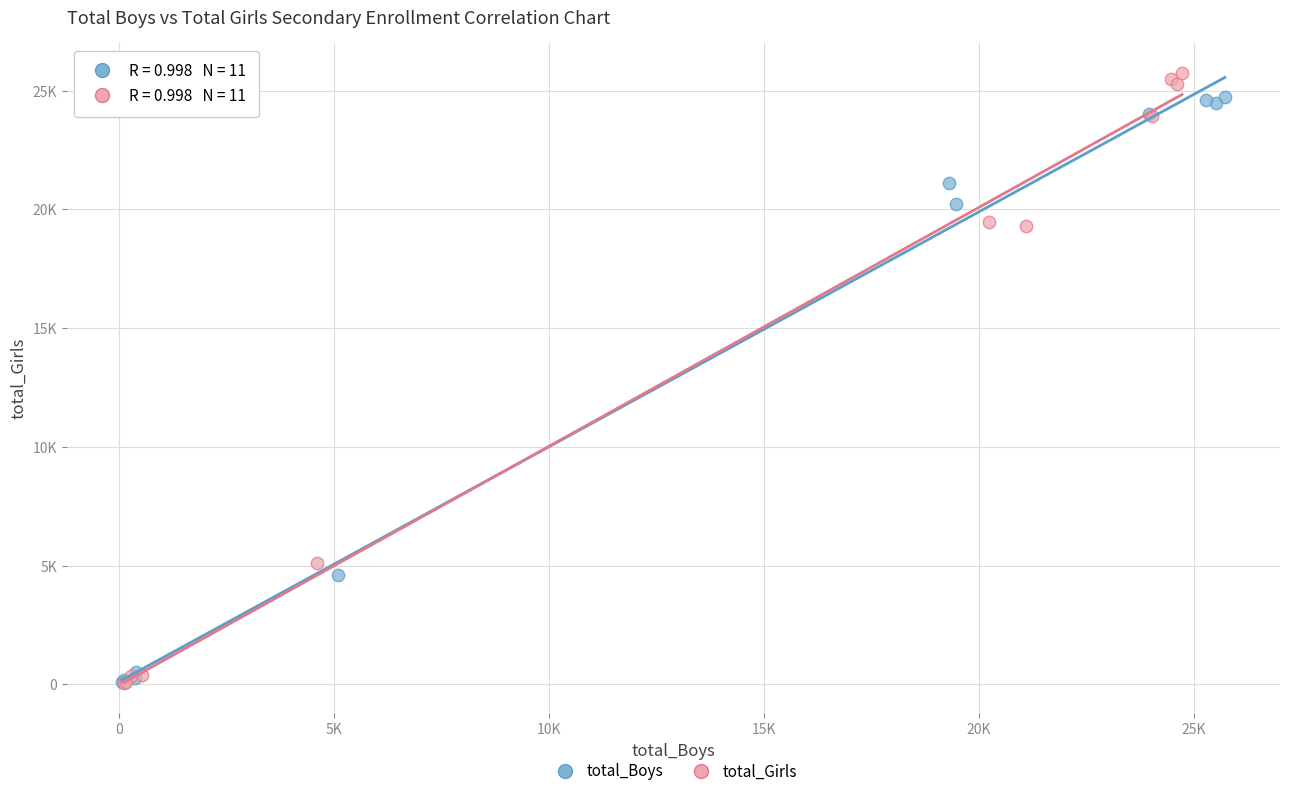

Which series has the largest Y range (max minus min)?

total_Girls